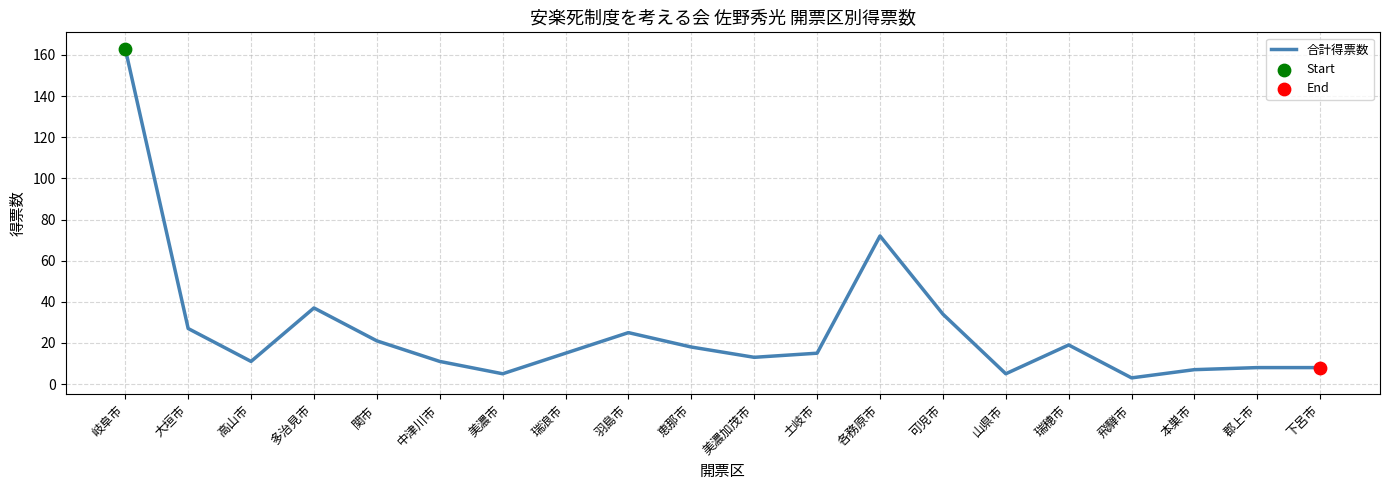

What is the change in value from 大垣市 to 郡上市?

-19